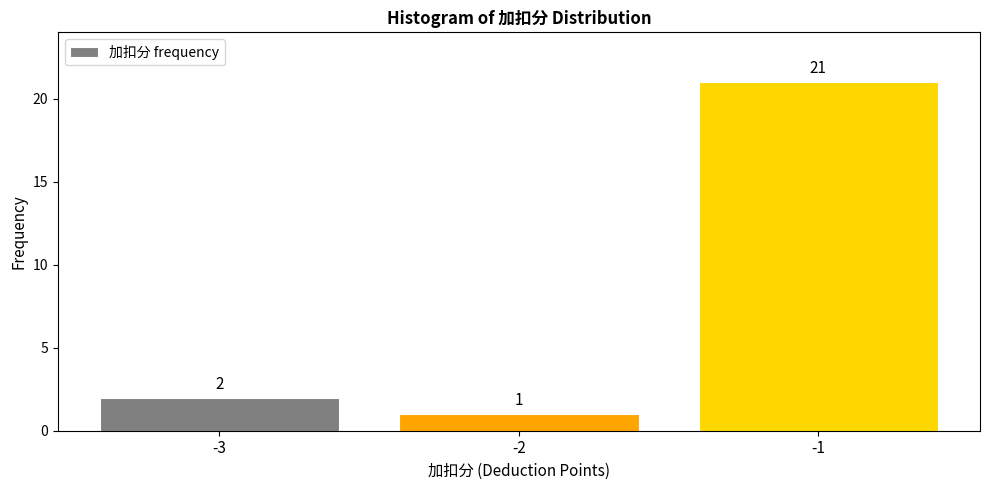

Reading left to right, transcribe all the data shown in this chart.

2	1	21